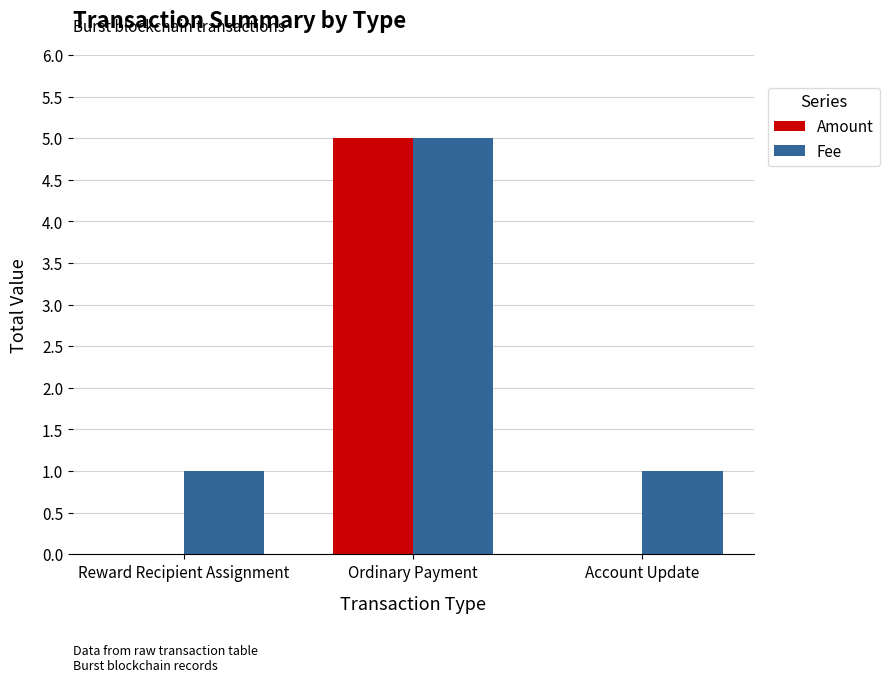

How many data points does each series have?

3